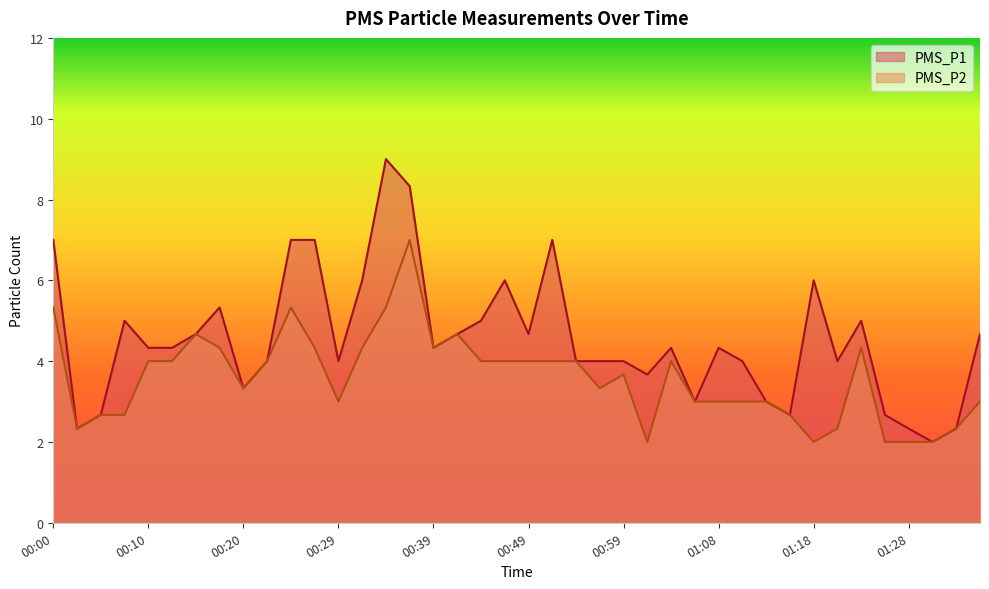

Which series changed the most between 00:27 and 00:39?

PMS_P1